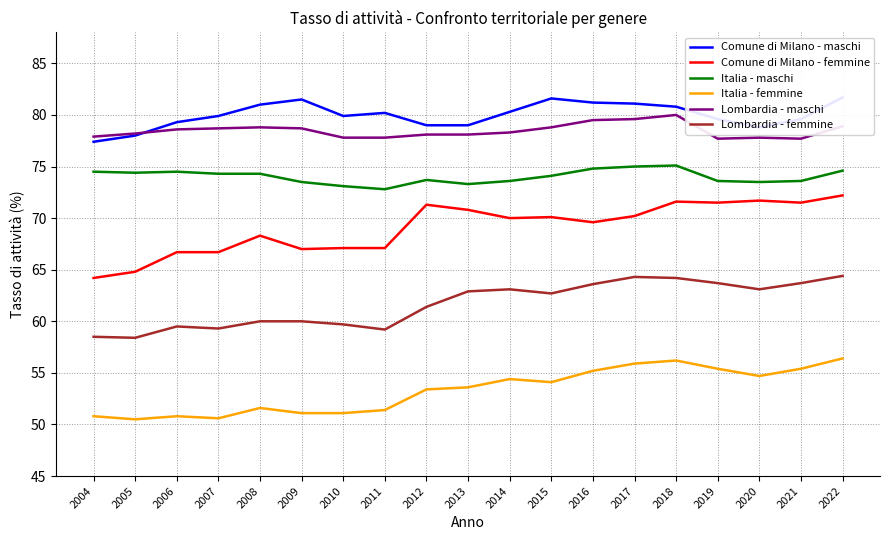

True or false: Comune di Milano - maschi and Comune di Milano - femmine intersect in this chart.

False